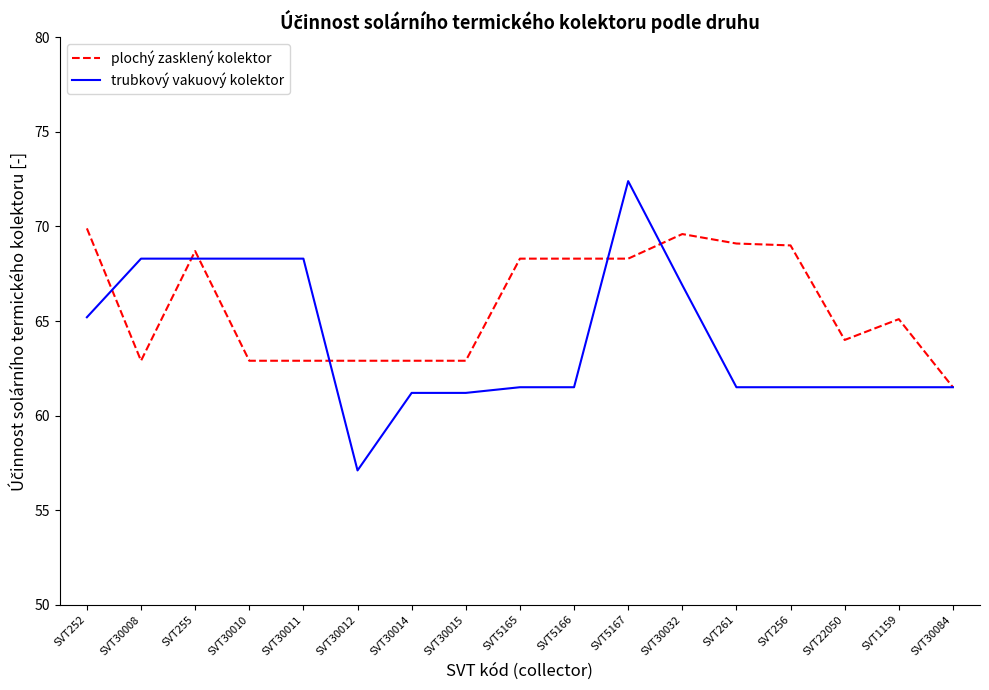

Rank the series by their average value, from highest to lowest.

plochý zasklený kolektor, trubkový vakuový kolektor